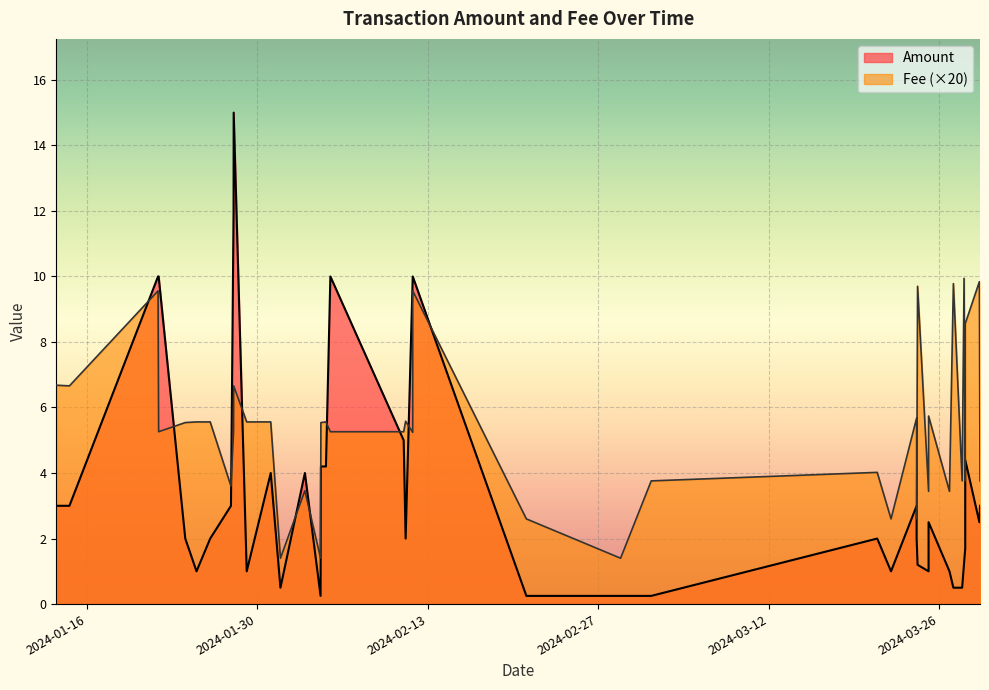

What is the sum of all Amount values?

144.4